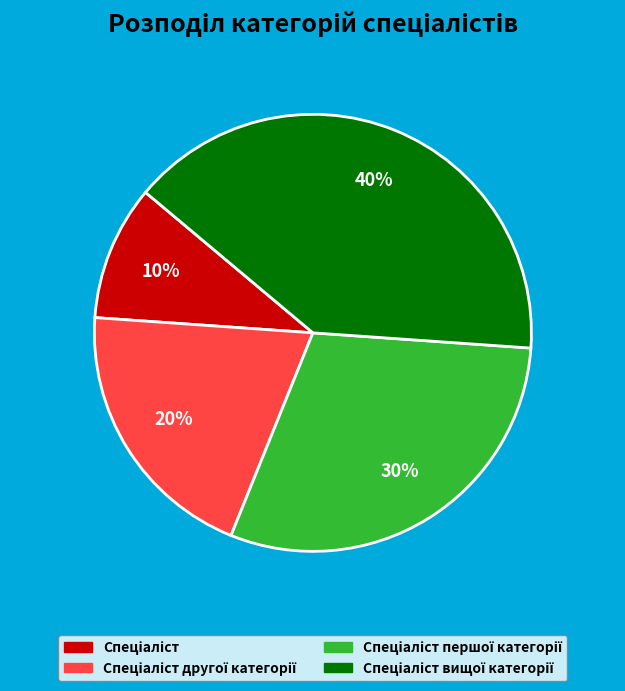

Is there any slice that represents more than half of the pie?

No